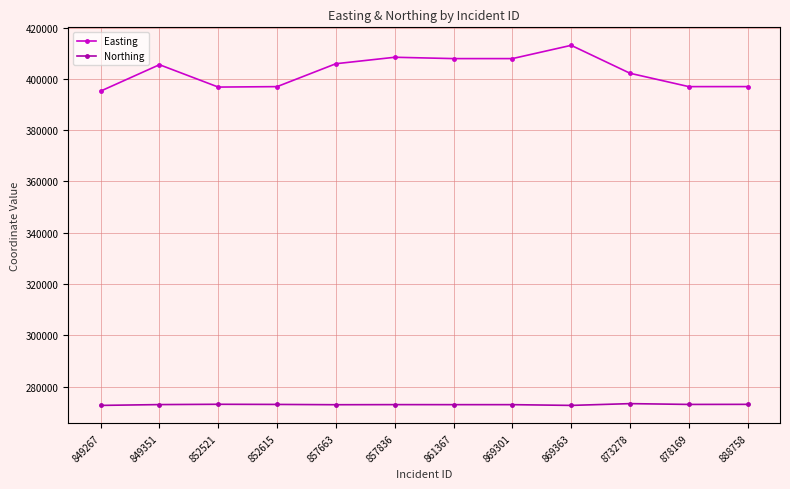

Count the number of categories in the chart.

12